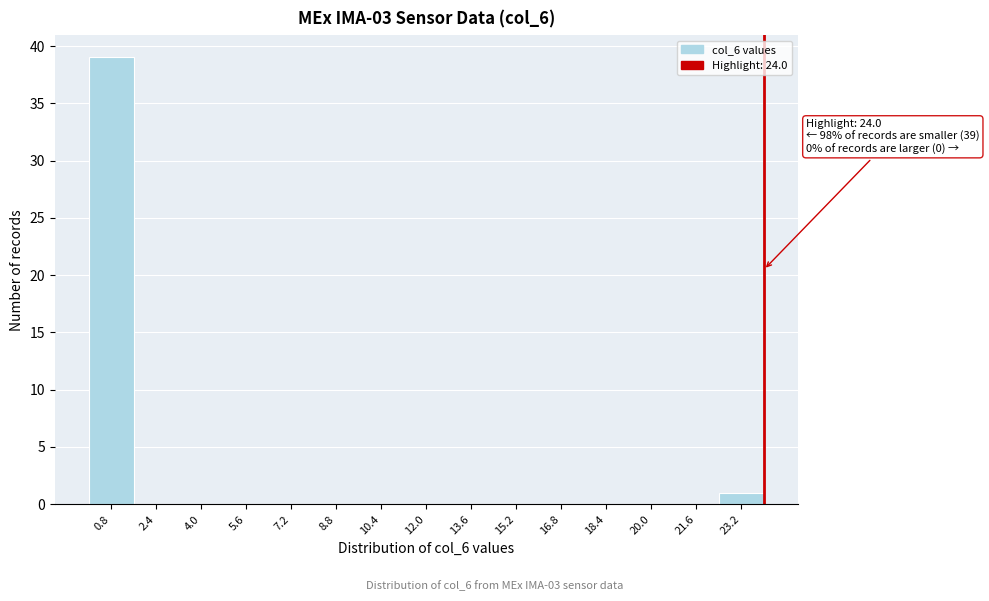

Over which range of the x-axis is the bar tallest?

0.0 to 1.6